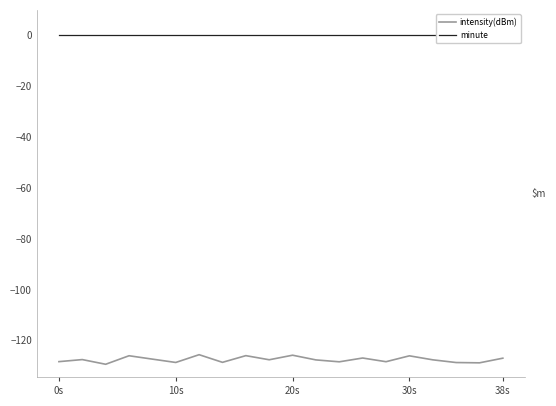

True or false: intensity(dBm) has more than 2 points higher than both neighbors.

True